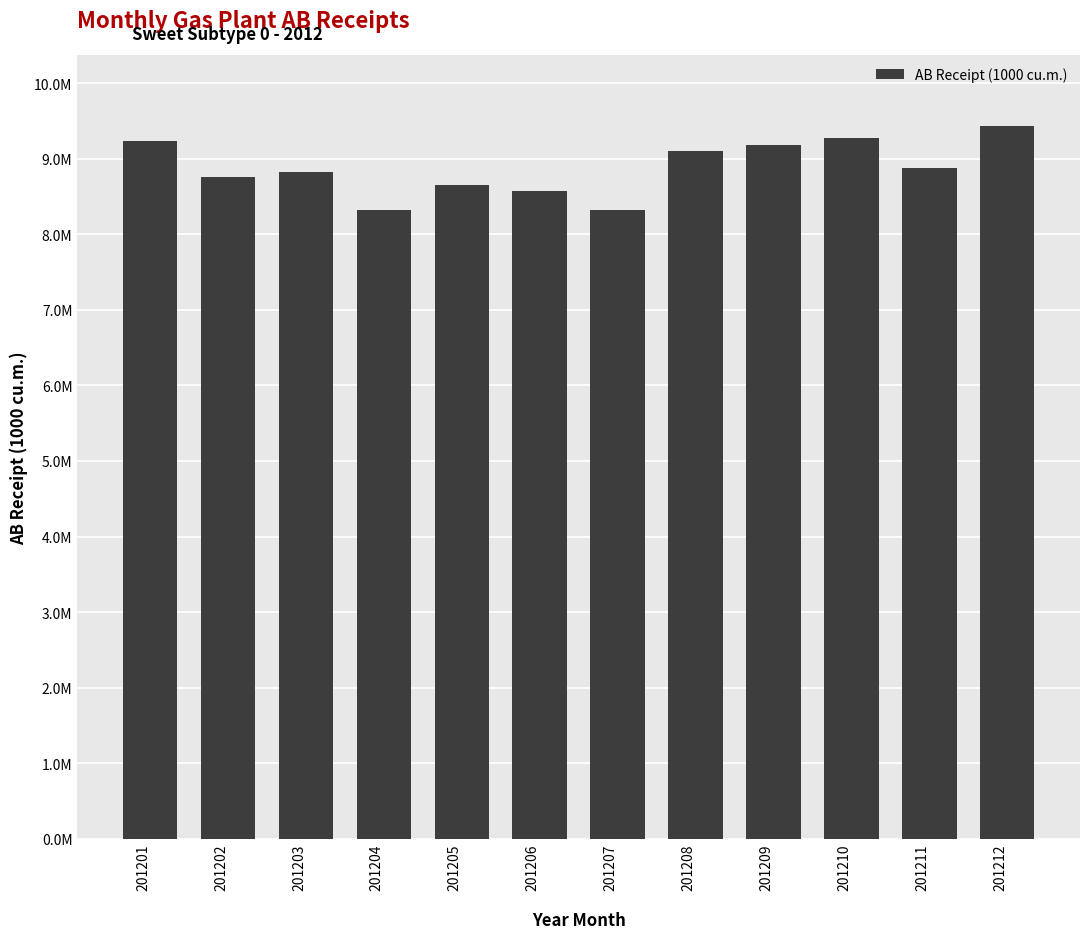

What is the difference between the maximum and second lowest values?

1107794.8